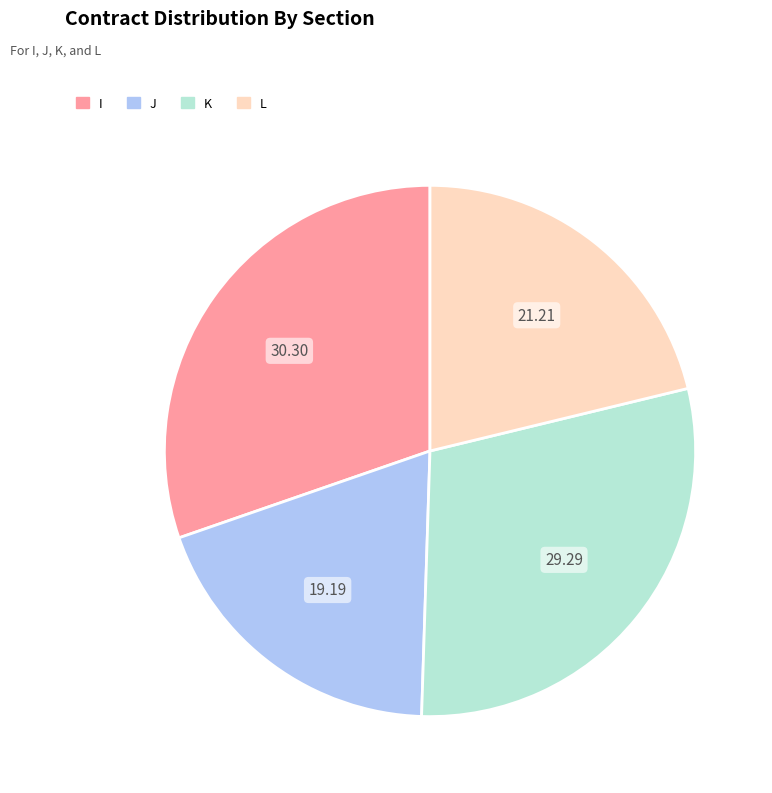

Which category has the smallest portion of the pie?

J